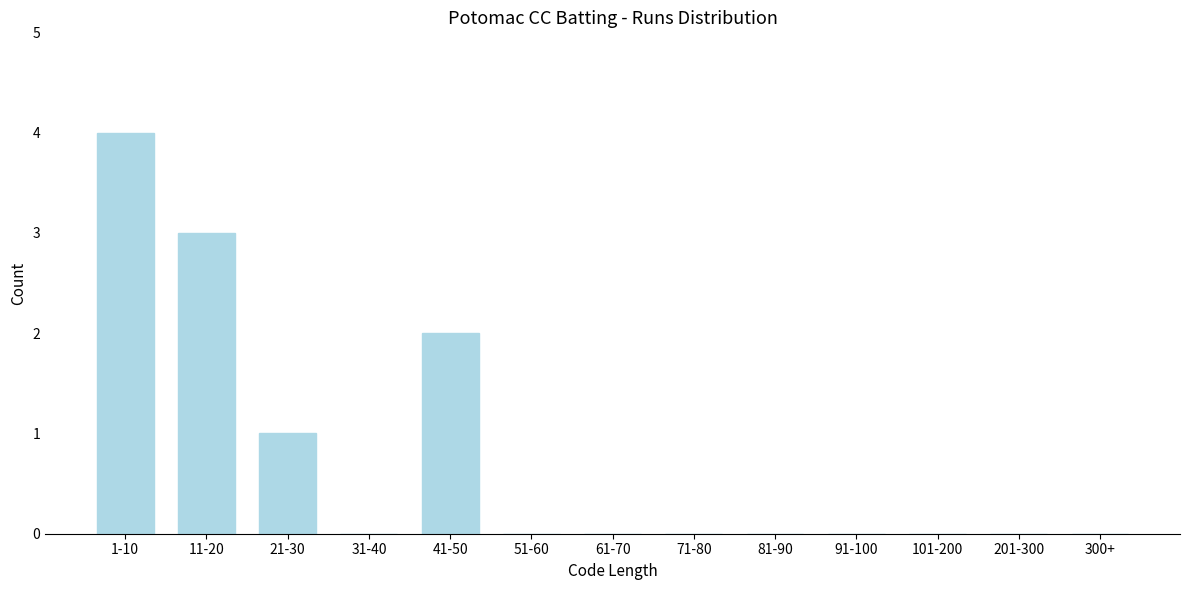

Reading left to right, list all the values displayed in this chart.

1-10=4	11-20=3	21-30=1	31-40=0	41-50=2	51-60=0	61-70=0	71-80=0	81-90=0	91-100=0	101-200=0	201-300=0	300+=0